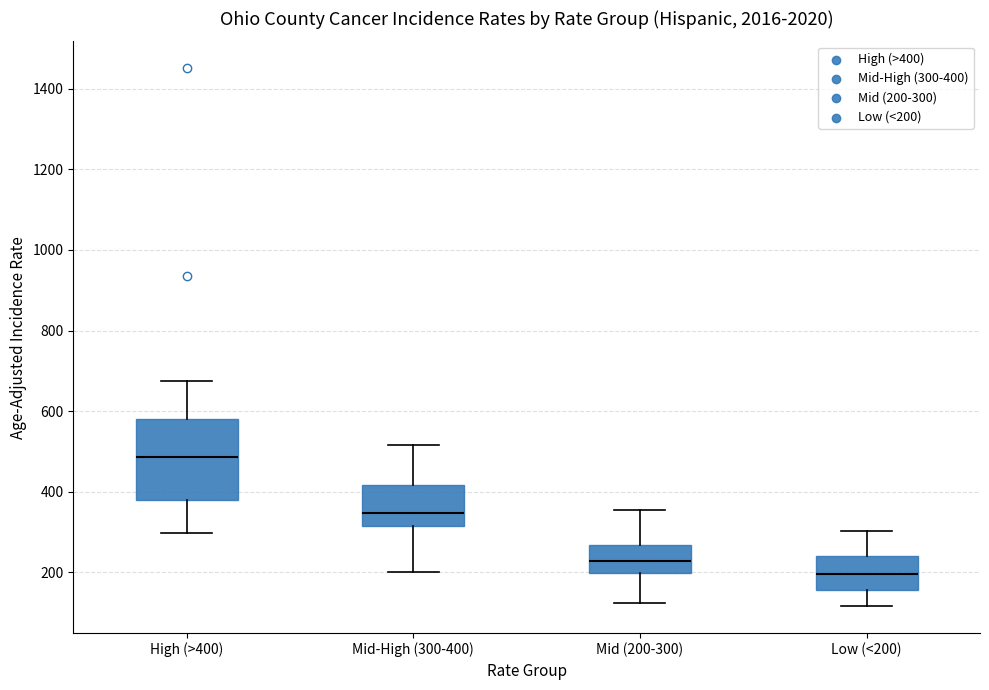

Which box is the tallest, from its lower edge to its upper edge?

High (>400)